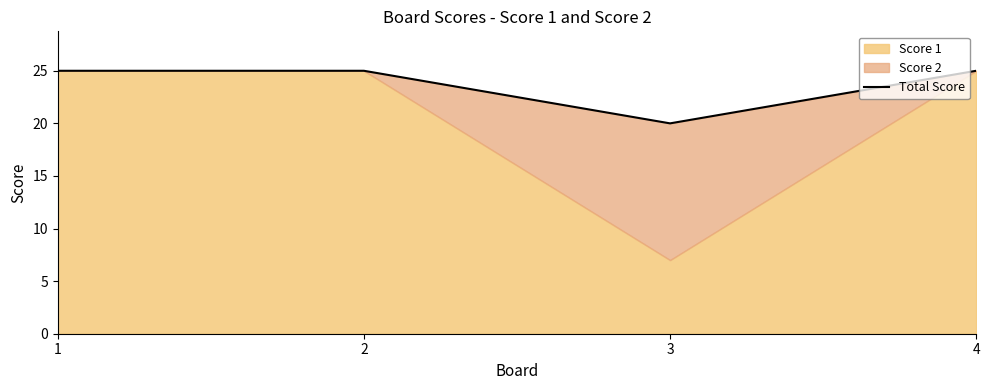

List the labels in order of value, largest first.

1, 2, 4, 3